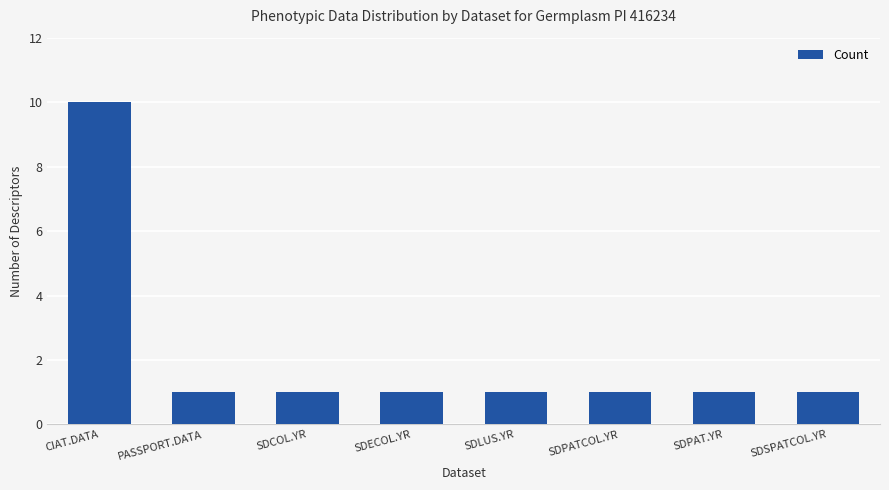

Which category has the highest value across all series?

CIAT.DATA